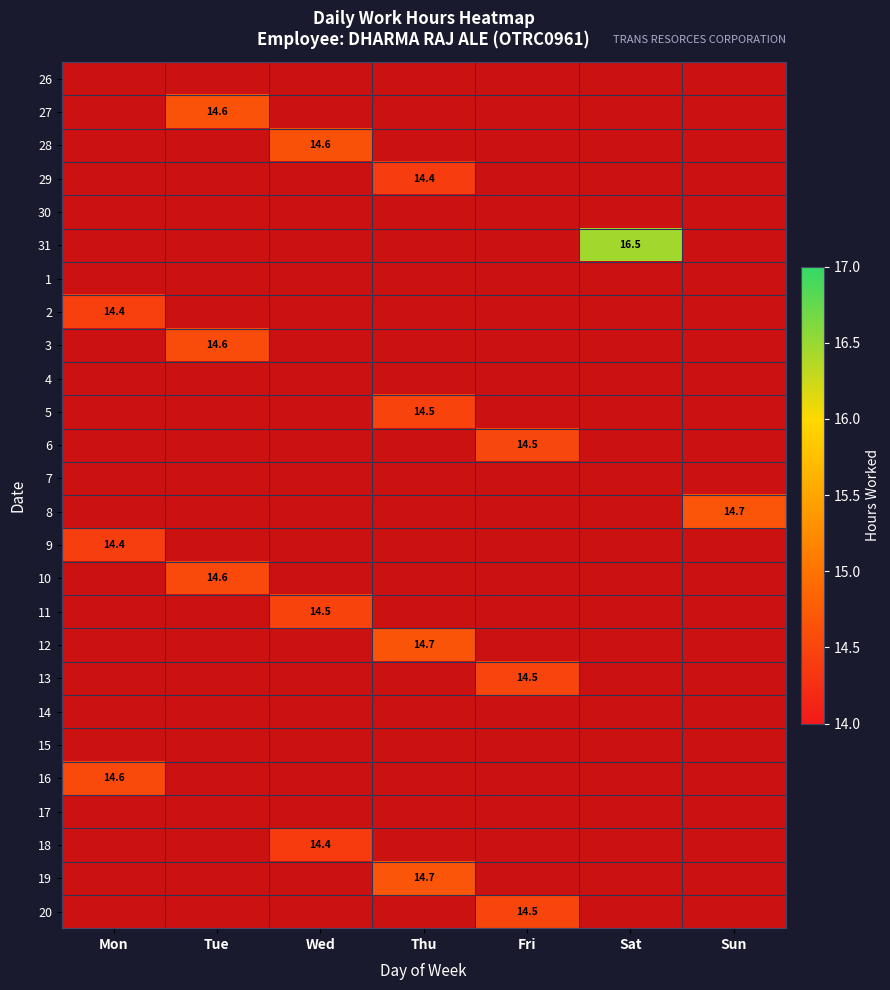

Which series has the largest total across all categories?

31